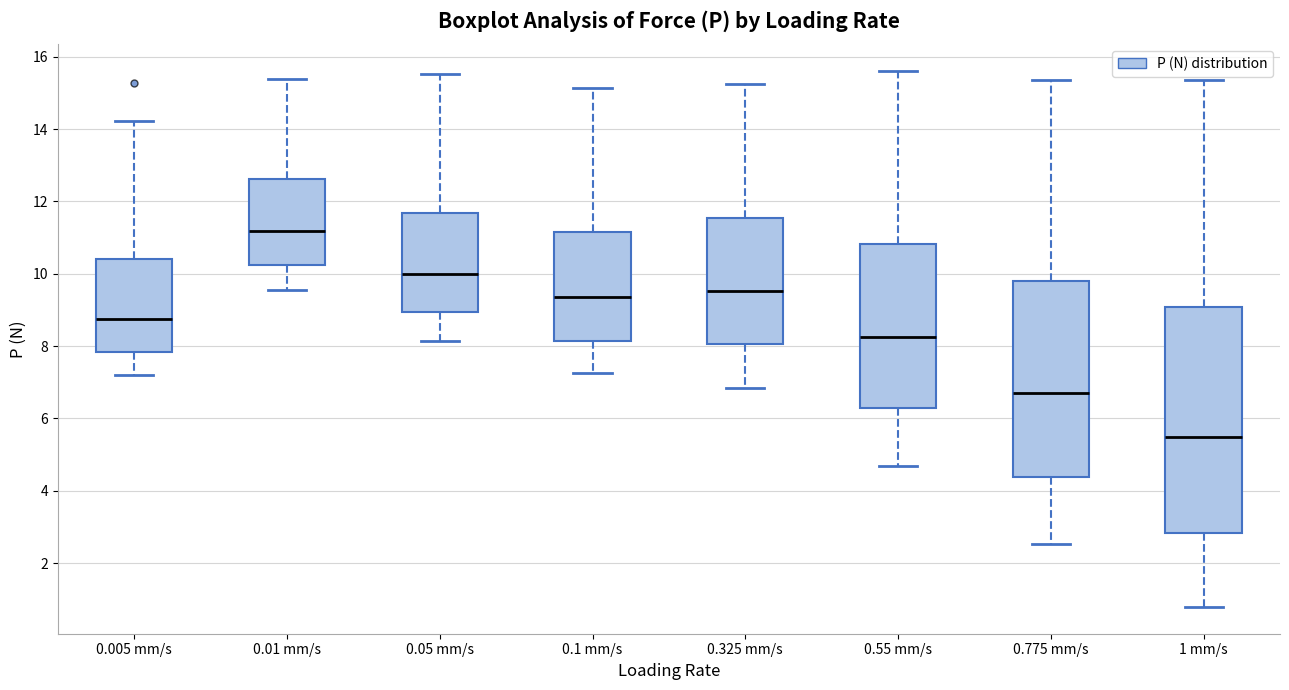

Reading left to right, read every box against the y-axis: the position of its median line, the range the box covers, and the ends of its whiskers. The values are not printed on the chart, so give them approximately, as read against the axis.

0.005 mm/s: median 8.8, box 7.8 to 10.4, whiskers 7.2 to 14.2
0.01 mm/s: median 11.2, box 10.2 to 12.6, whiskers 9.6 to 15.4
0.05 mm/s: median 10.0, box 9.0 to 11.6, whiskers 8.2 to 15.6
0.1 mm/s: median 9.4, box 8.2 to 11.2, whiskers 7.2 to 15.2
0.325 mm/s: median 9.6, box 8.0 to 11.6, whiskers 6.8 to 15.2
0.55 mm/s: median 8.2, box 6.2 to 10.8, whiskers 4.6 to 15.6
0.775 mm/s: median 6.8, box 4.4 to 9.8, whiskers 2.6 to 15.4
1 mm/s: median 5.4, box 2.8 to 9.0, whiskers 0.8 to 15.4